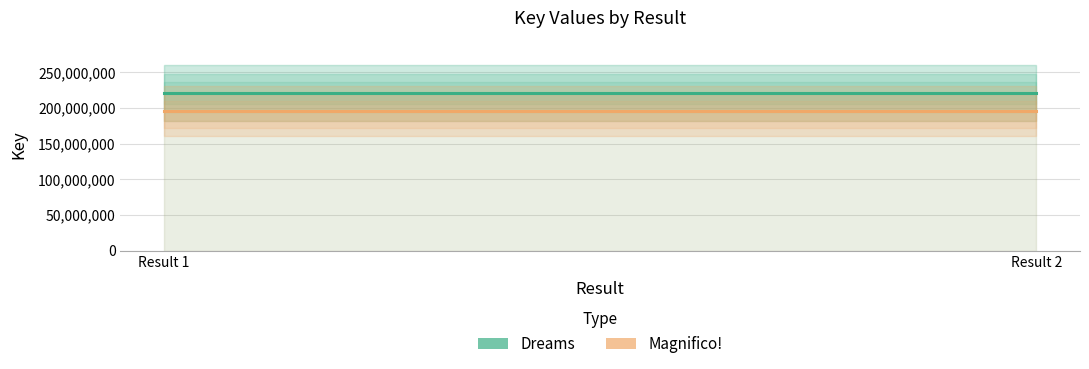

How many lines are shown in the chart?

2